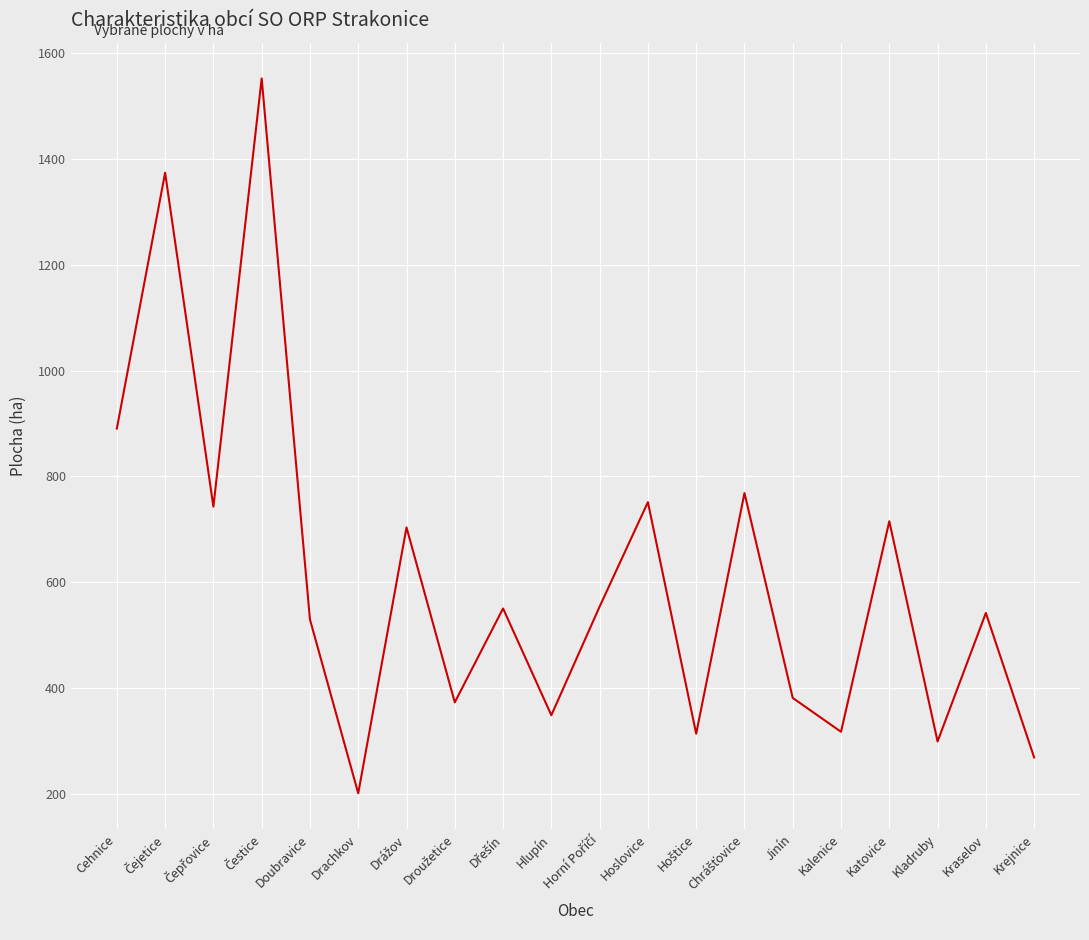

What value does the data have at Kalenice?

317.1